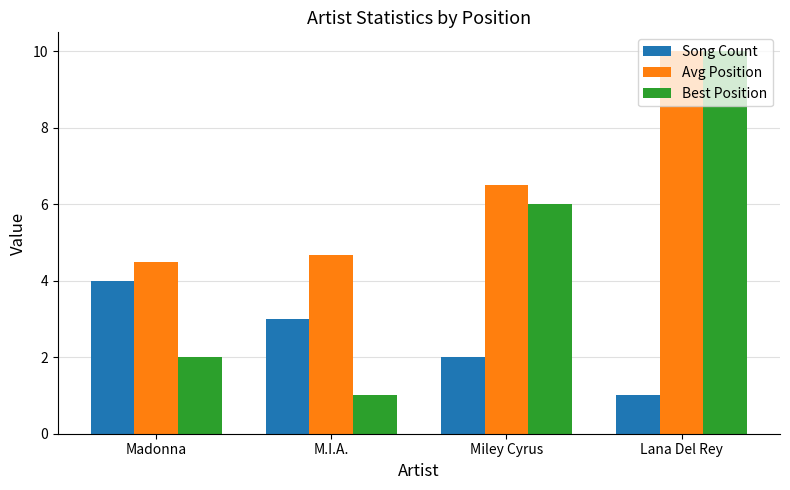

Which category has the highest value in the Song Count series?

Madonna